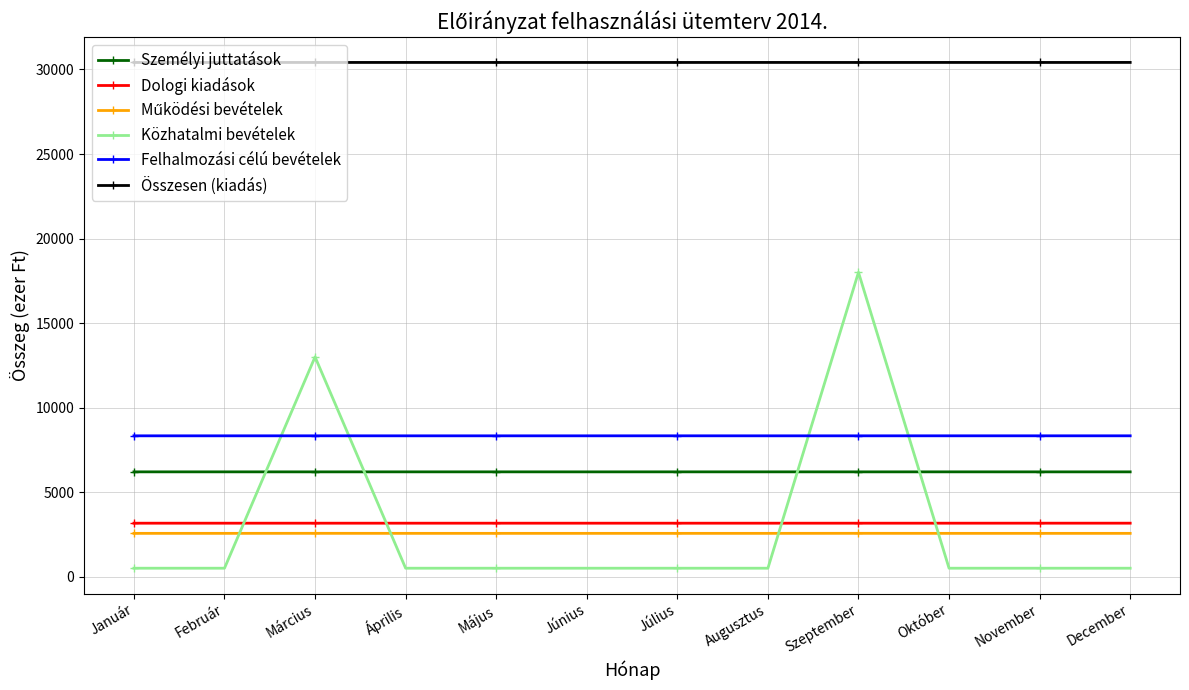

What is the label of the 1st point from the left?

Január